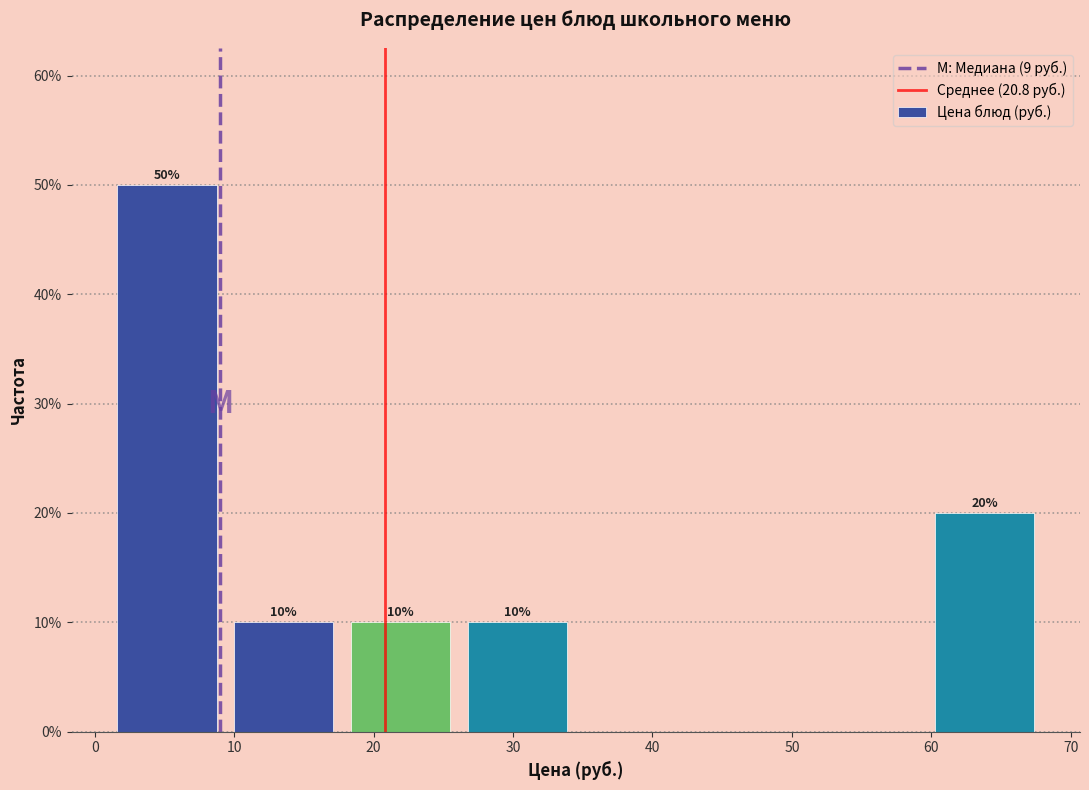

Over which range of the x-axis is the bar tallest?

1 to 9